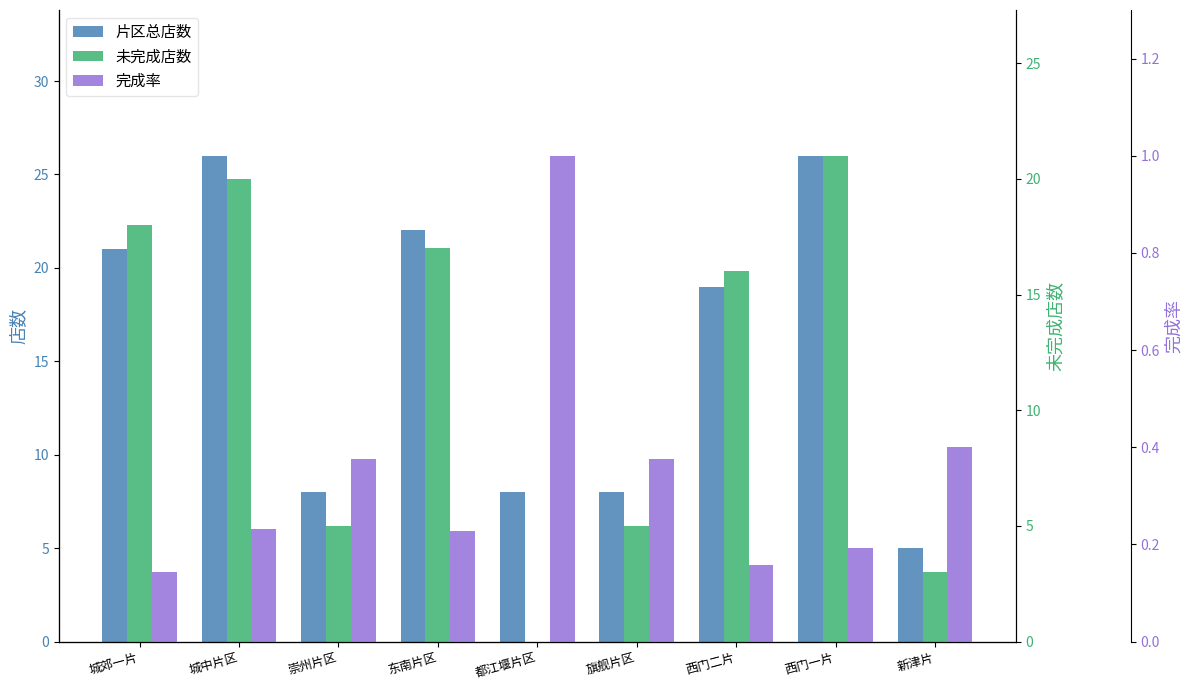

List the series in order of their peak value, lowest first.

完成率, 未完成店数, 片区总店数